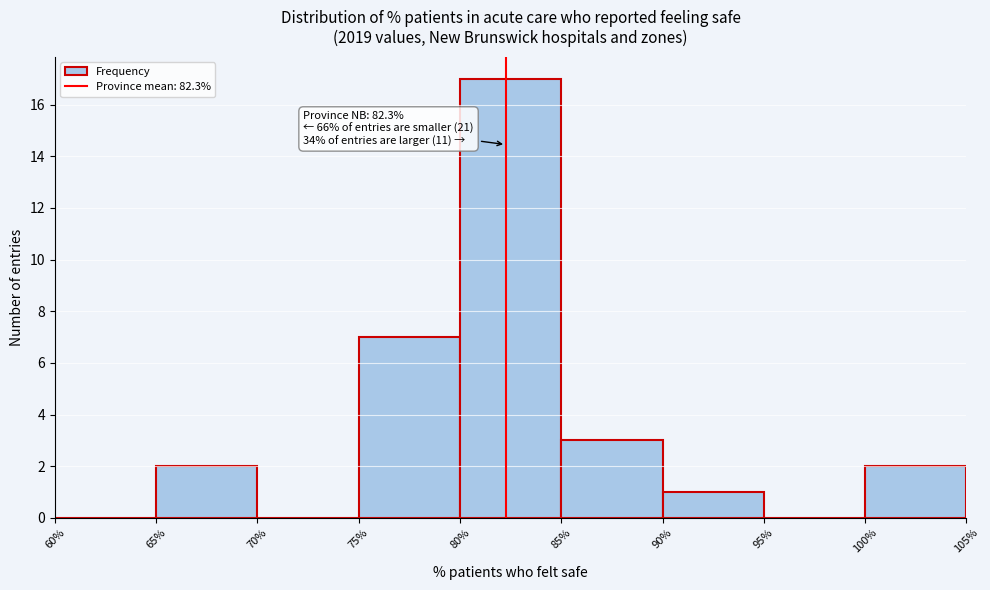

Over which range of the x-axis is the bar tallest?

80% to 85%